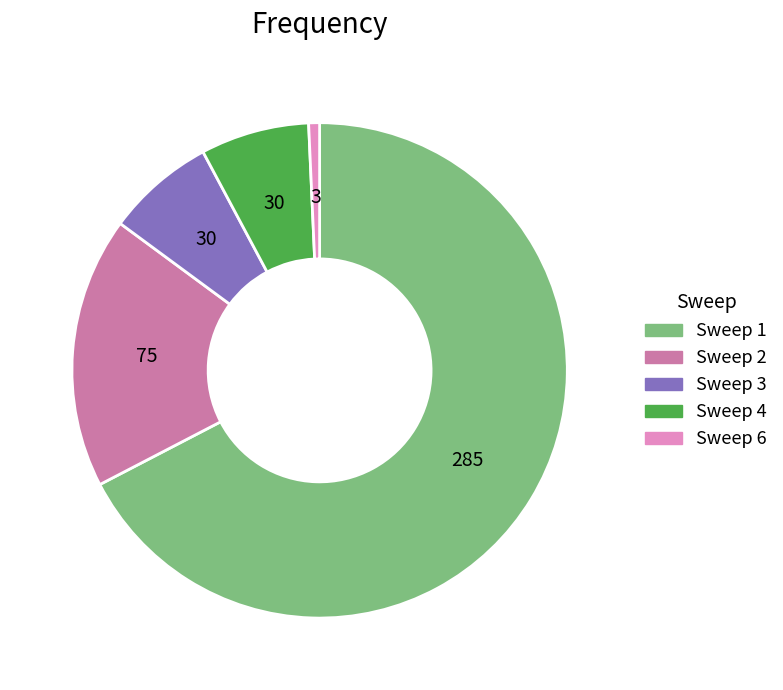

What is the ratio of the value at Sweep 2 to the value at Sweep 1?

0.3